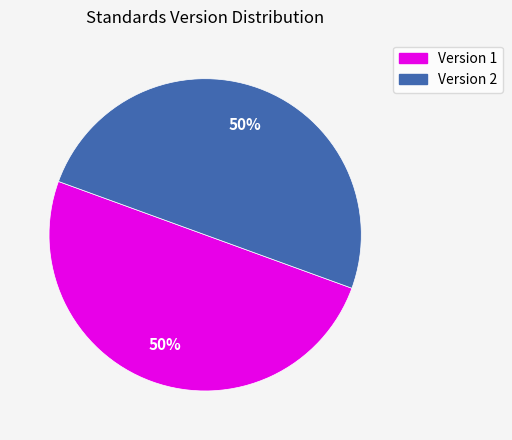

To the nearest percent, what is the average slice percentage?

50%